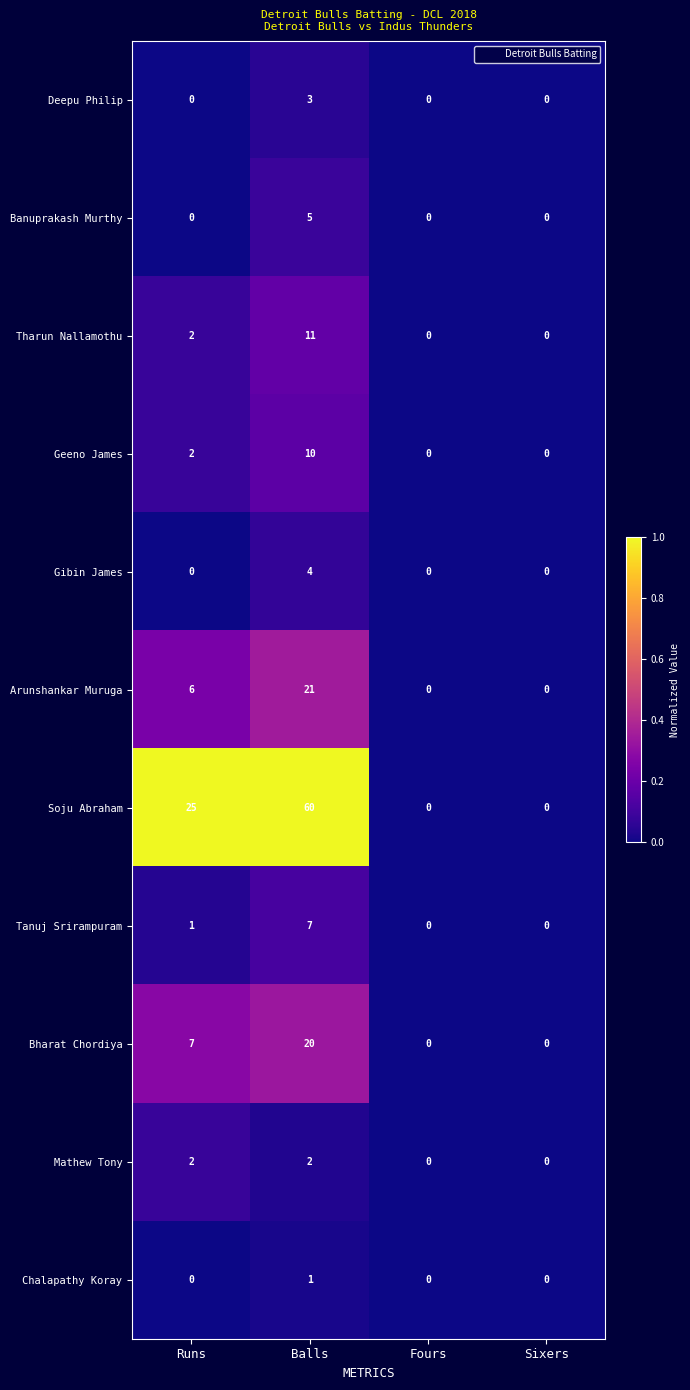

What is the spread (max minus min) of values at Balls?

59